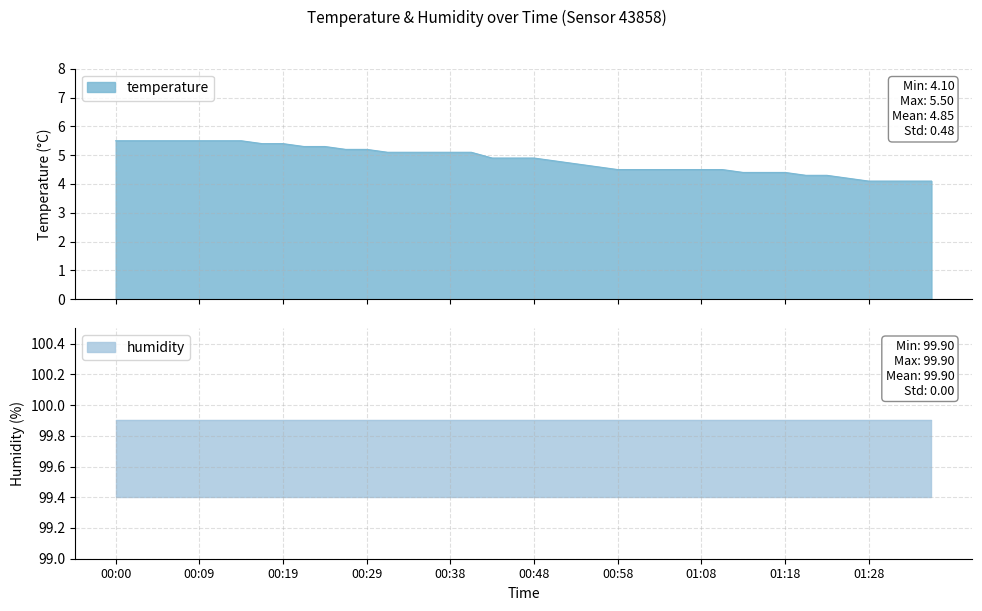

What is the approximate value at 00:04?

5.5